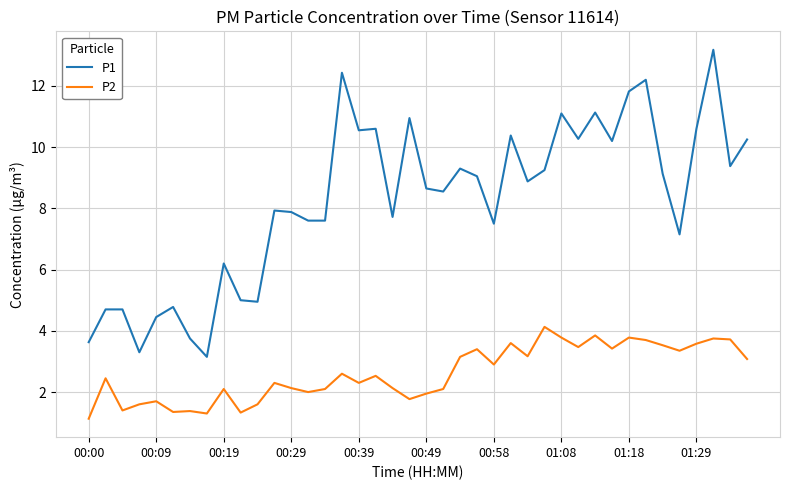

What is the smallest value displayed?

1.1